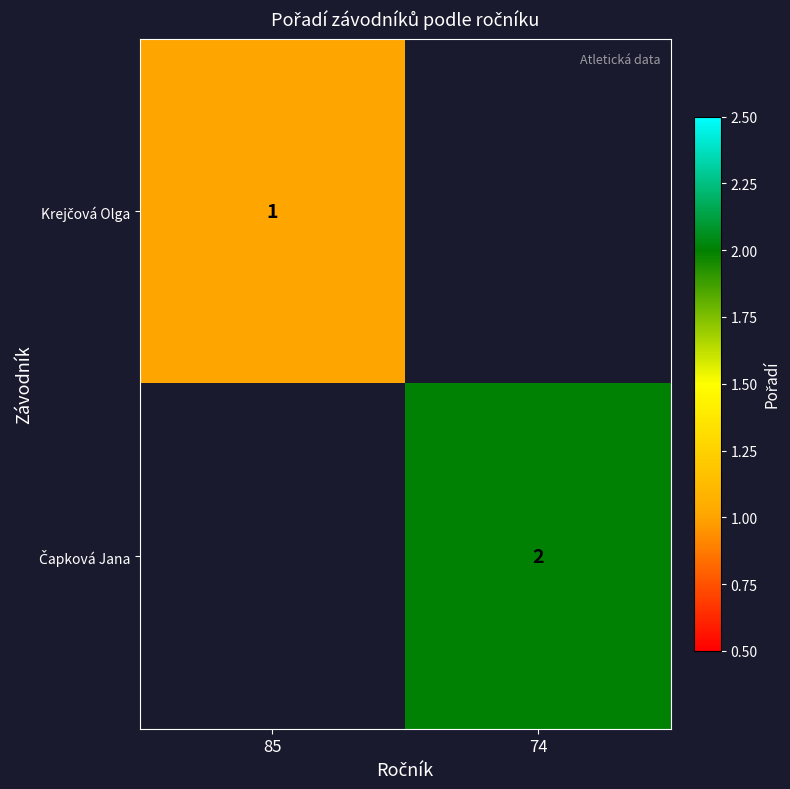

List the series in order of their overall mean, lowest first.

Krejčová Olga, Čapková Jana